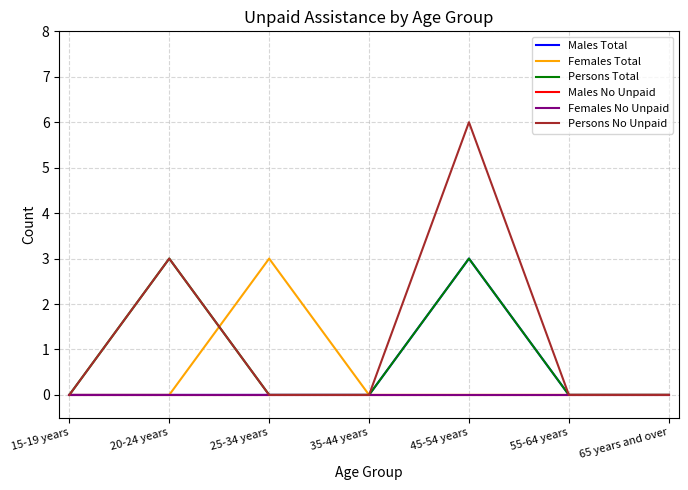

Is this an area chart (filled region under the line)?

No